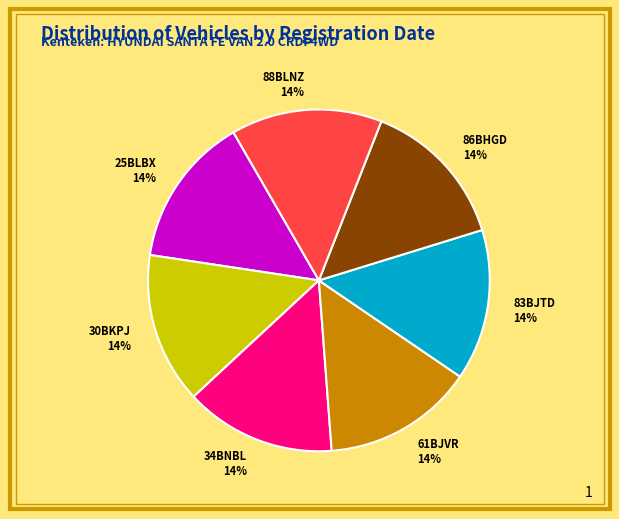

How many slices are in this pie chart?

7